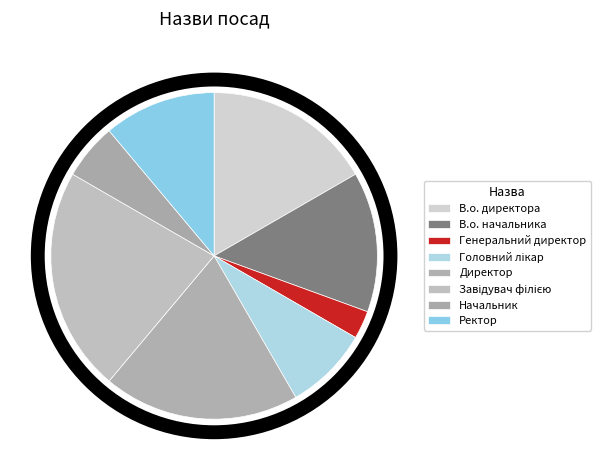

How many segments does this pie chart have?

8